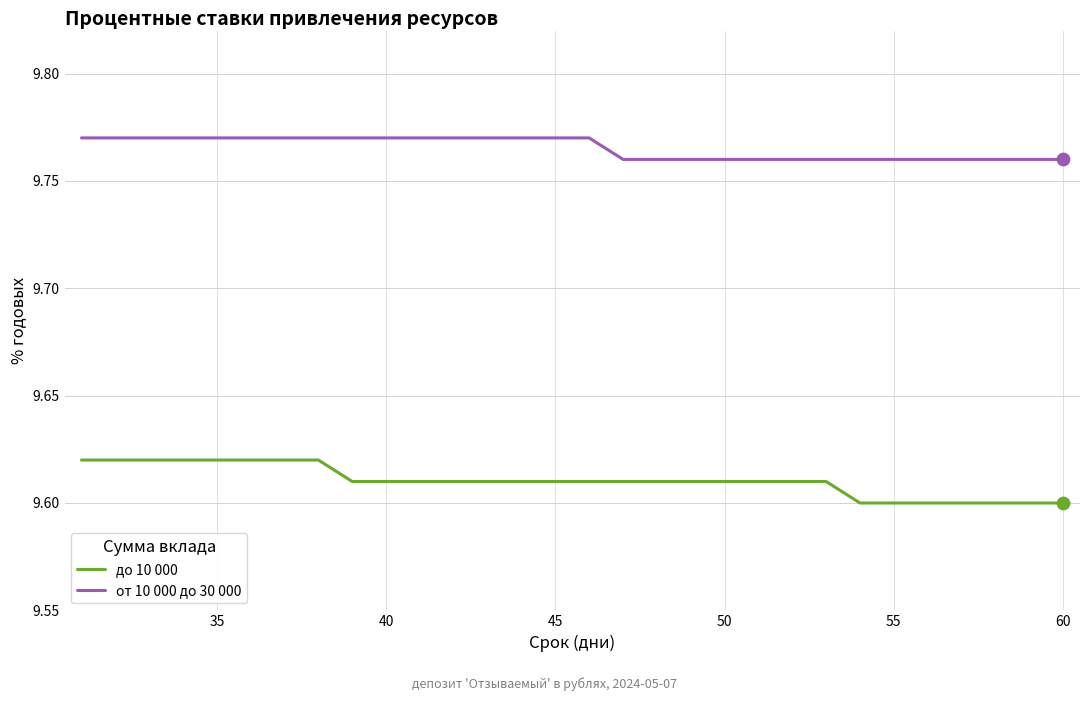

List the series in order of their peak value, lowest first.

до 10 000, от 10 000 до 30 000